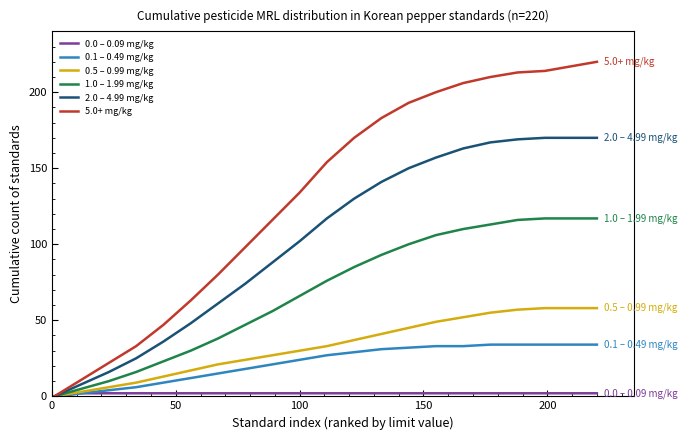

What is the difference between the second highest and second lowest values in the 5.0+ mg/kg series?

203